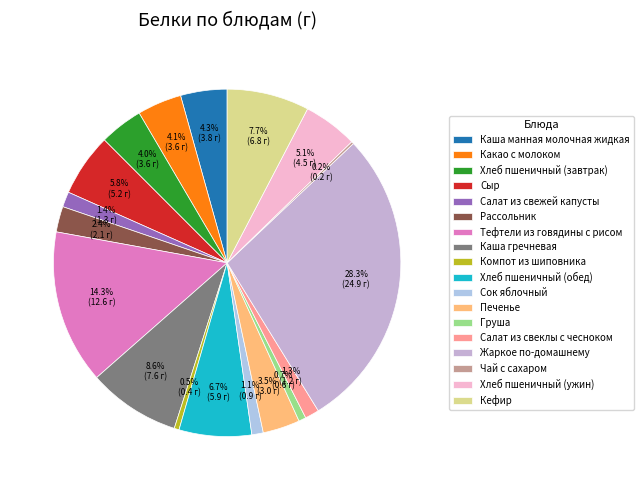

To the nearest percent, what is the difference between the largest and smallest slice percentages?

28%